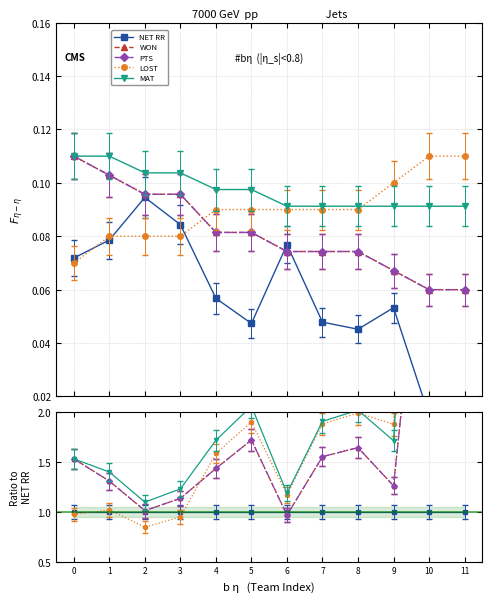

The NET RR series shows 0.6 at 4. True or false?

False